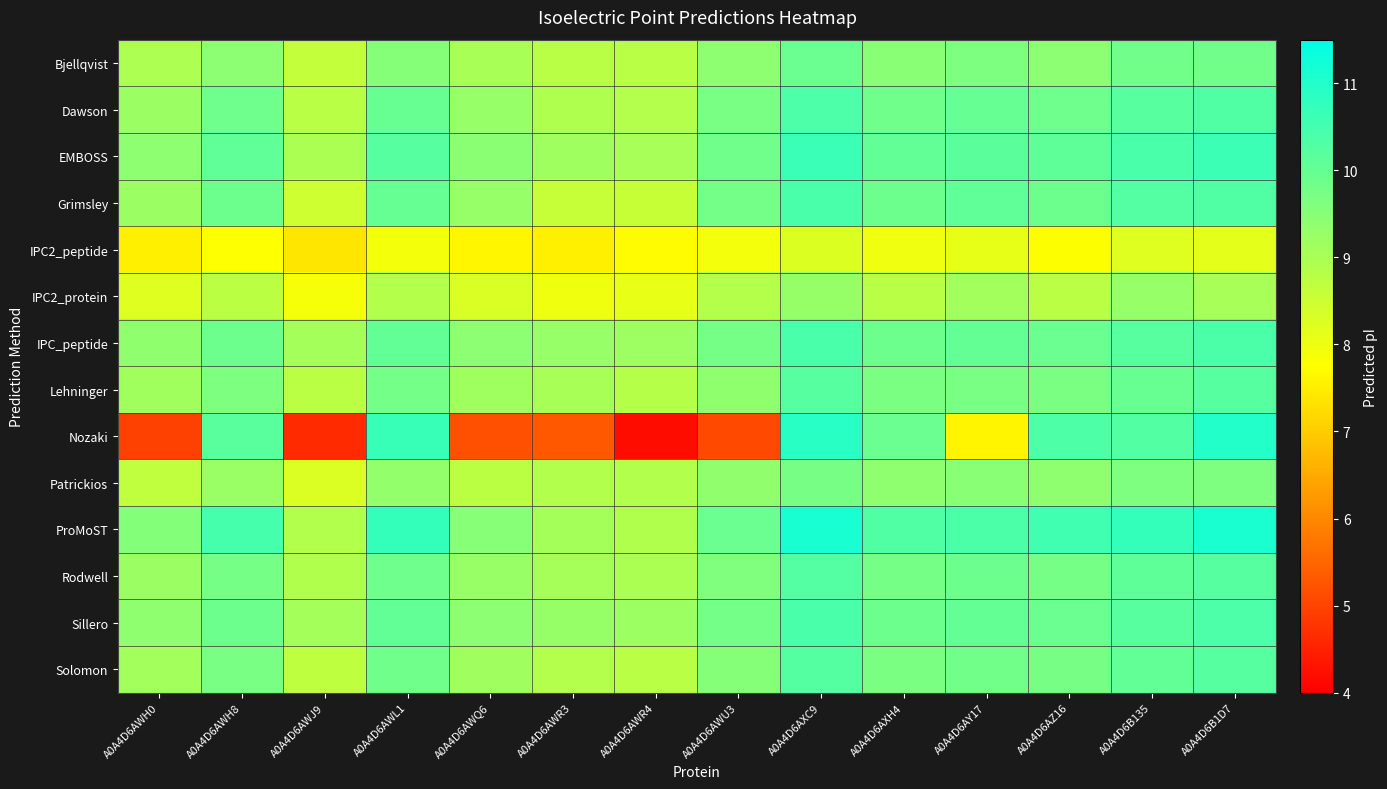

At A0A4D6AZ16, list the series in order from largest to smallest.

ProMoST, Nozaki, EMBOSS, IPC_peptide, Sillero, Grimsley, Dawson, Rodwell, Solomon, Lehninger, Bjellqvist, Patrickios, IPC2_protein, IPC2_peptide